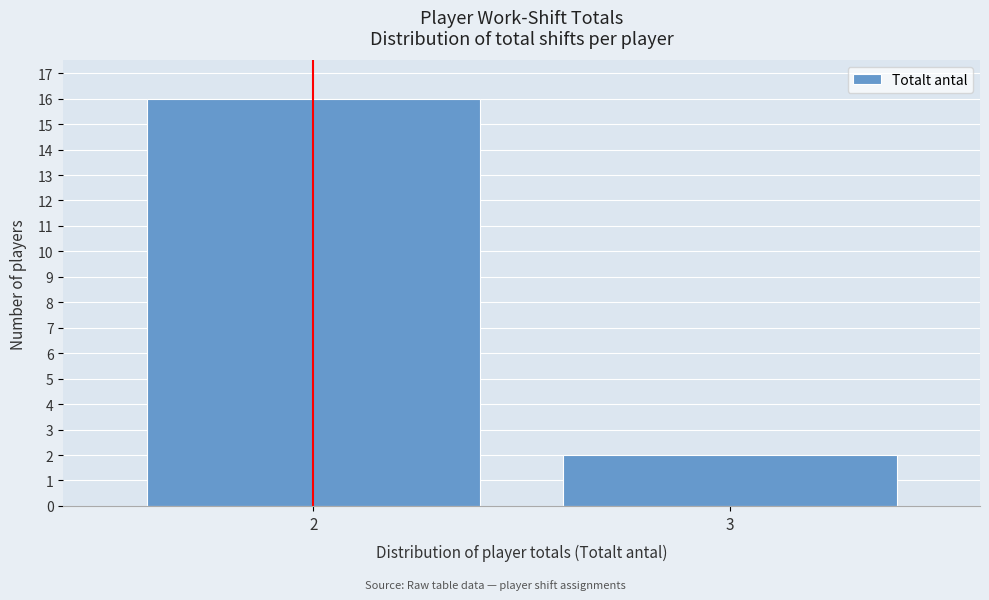

Reading left to right, extract all data points from this chart.

2=16	3=2